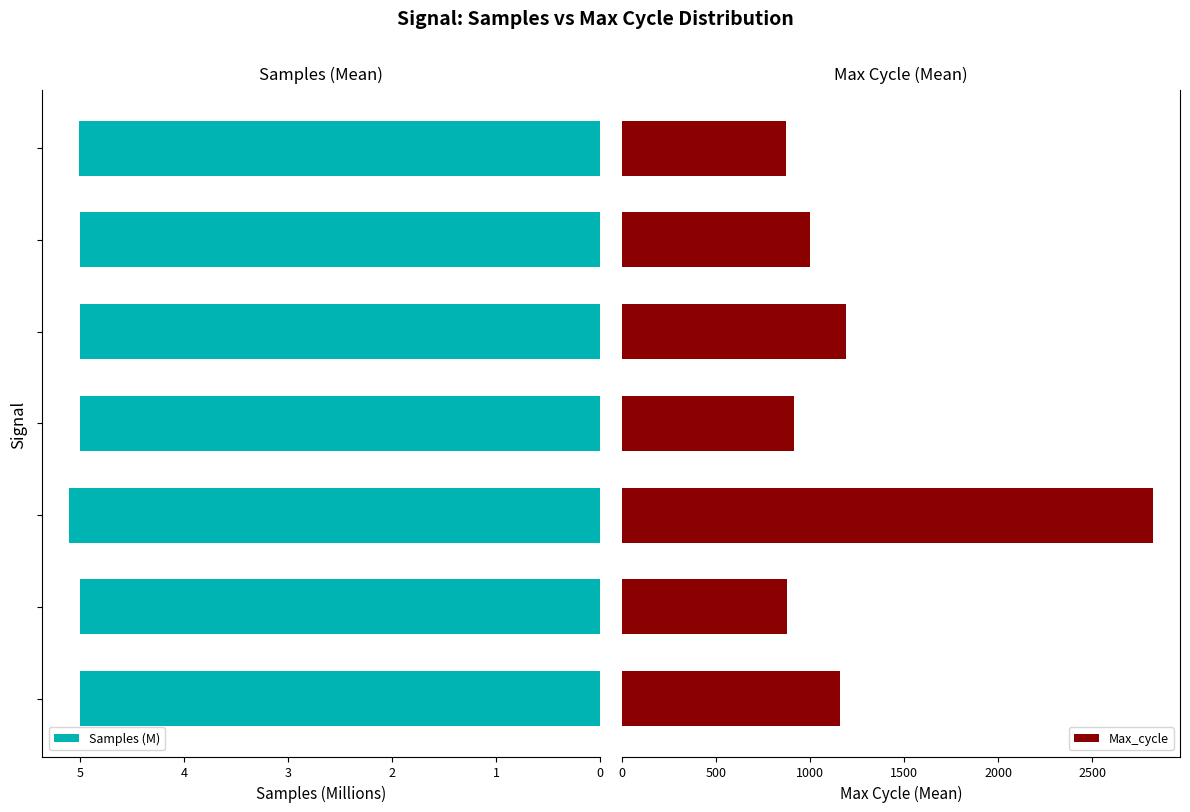

True or false: Samples (M) has a value of 3.0 at 2.

False